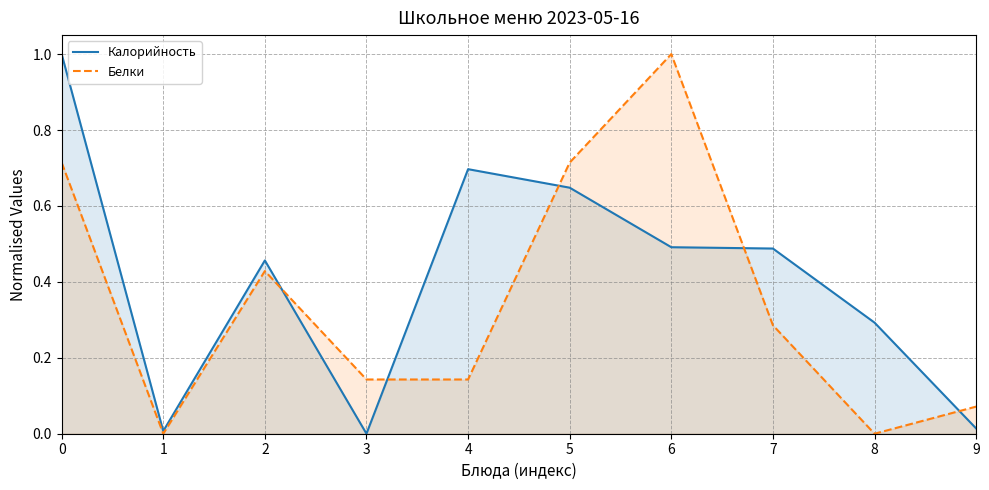

Where is the first local maximum for Калорийность?

2